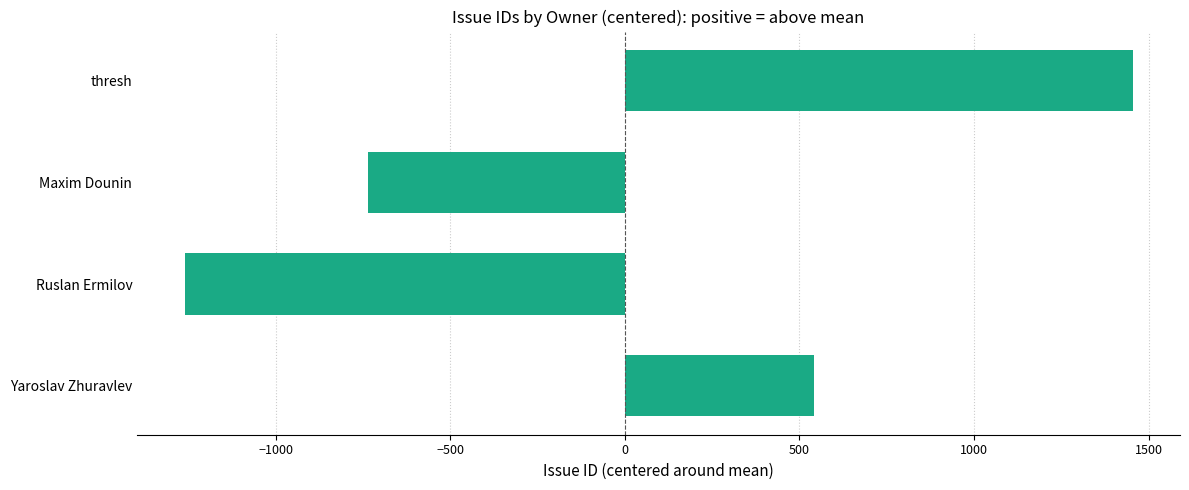

Is it true that the value at Yaroslav Zhuravlev is 541.2?

True